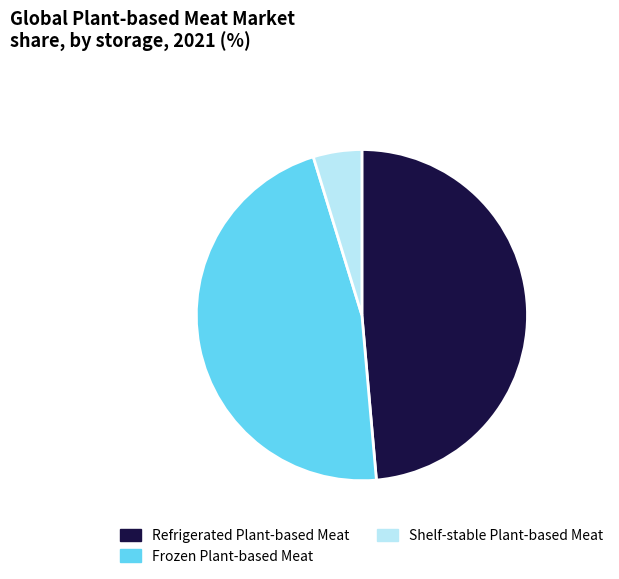

Rank the categories by value from highest to lowest.

Refrigerated Plant-based Meat, Frozen Plant-based Meat, Shelf-stable Plant-based Meat